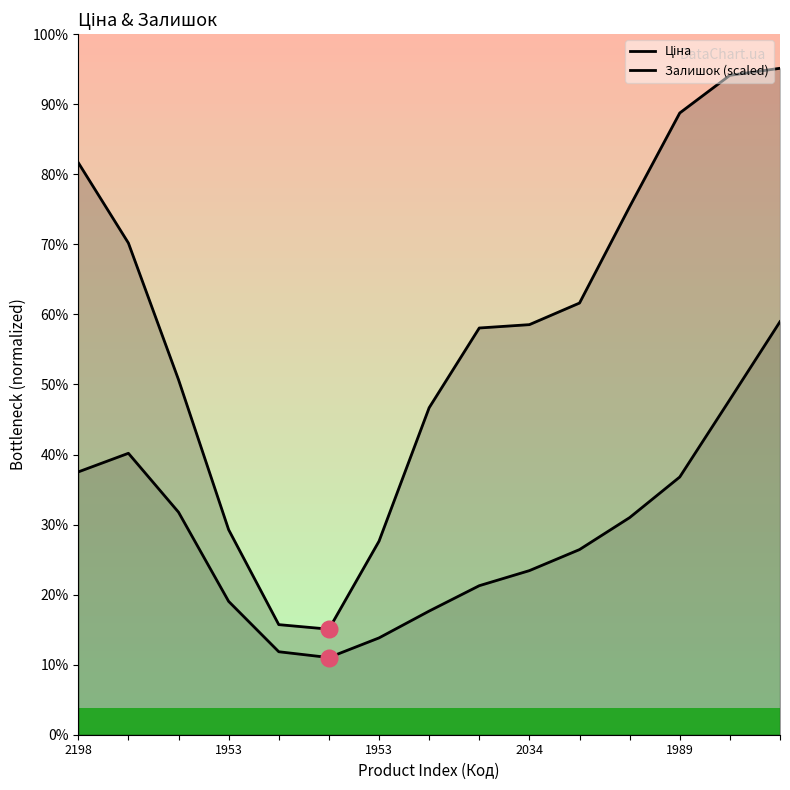

Reading right to left, what are all the values shown in this chart?

Ціна: 8865.3	8772.0	8270.9	7023.6	5742.5	5455.2	5410.5	4349.6	2574.4	1404.1	1464.5	2727.0	4722.7	6540.8	7610.0
Залишок (scaled): 5494.6	4458.5	3428.4	2888.2	2462.9	2183.0	1982.5	1644.9	1287.9	1026.8	1103.9	1773.7	2960.3	3743.8	3496.2